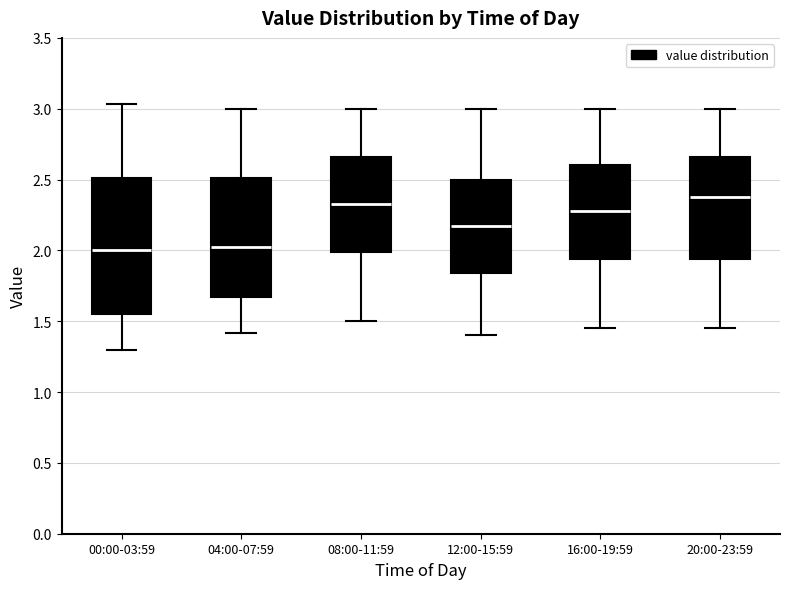

Where is the lower edge of the box for 00:00-03:59 on the y-axis? The values are not printed on the chart, so give them approximately, as read against the axis.

1.55